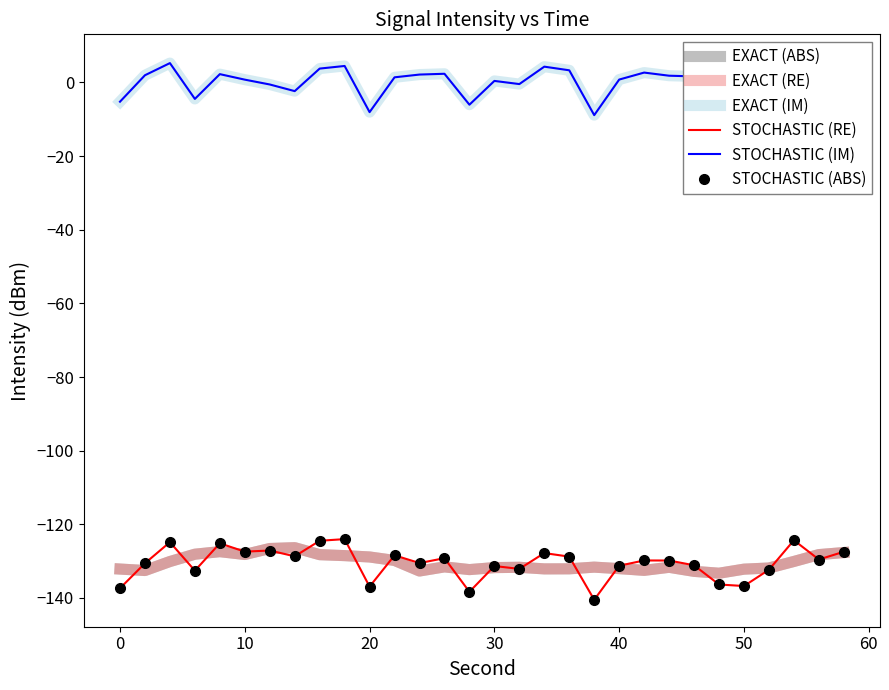

How many interior local peaks does the STOCHASTIC (IM) series have?

8